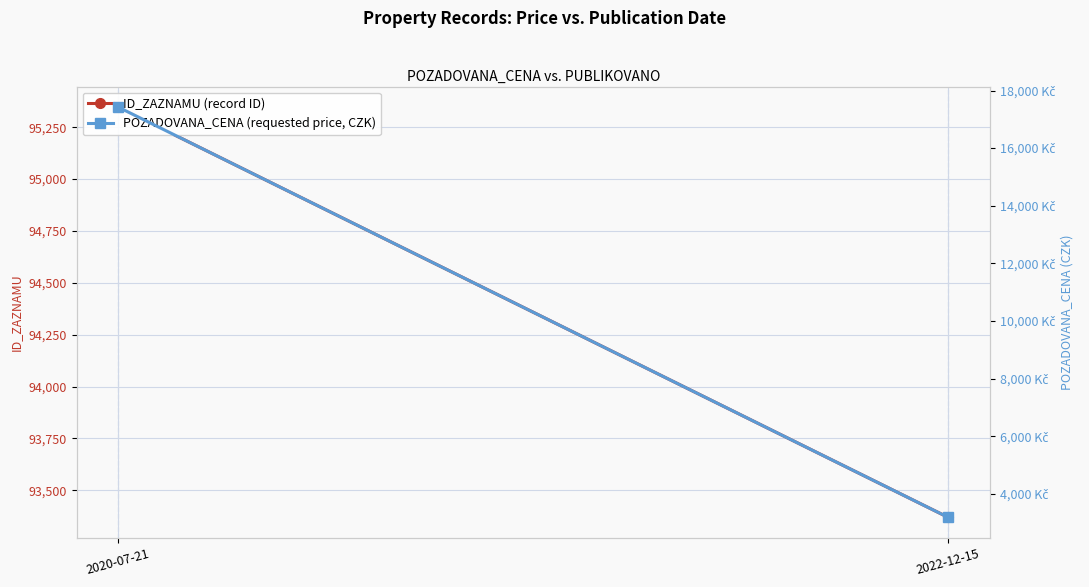

What is the value of the POZADOVANA_CENA (requested price, CZK) point at the 1st from the left?

17425